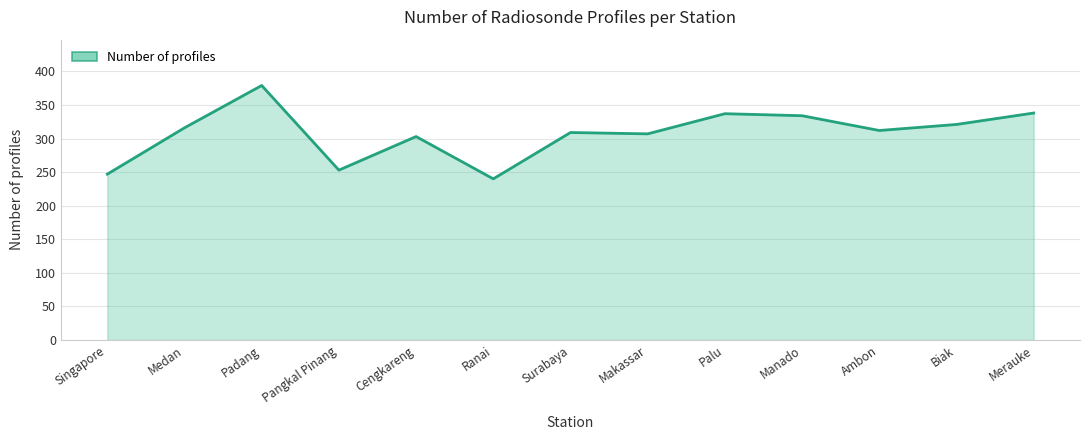

Between Biak and Manado, which is larger?

Manado